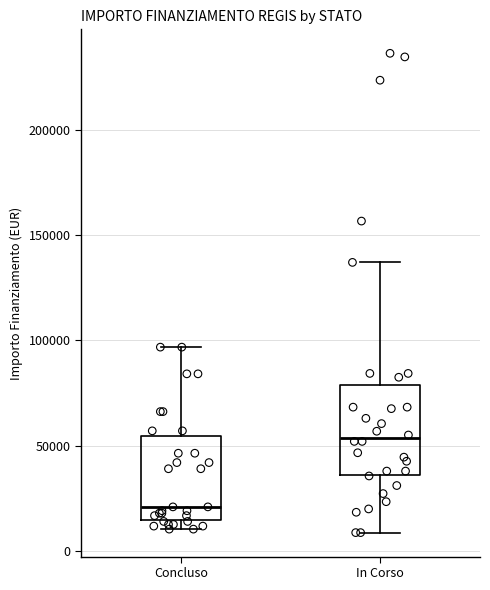

Where does the upper whisker of the box for In Corso end on the y-axis? The values are not printed on the chart, so give them approximately, as read against the axis.

135000